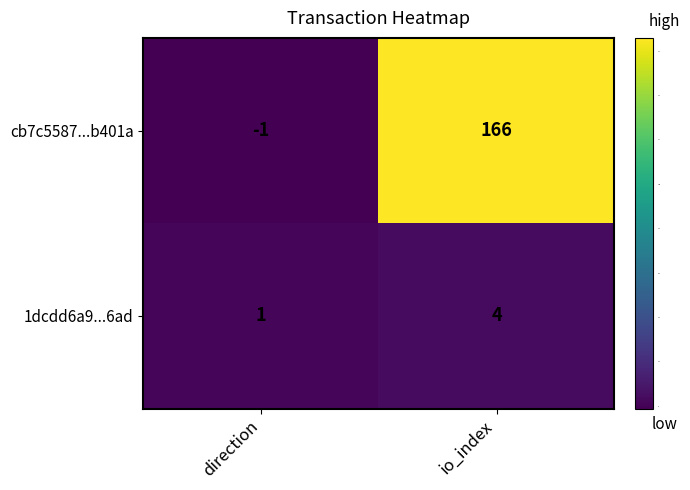

Count the number of data series in this chart.

2